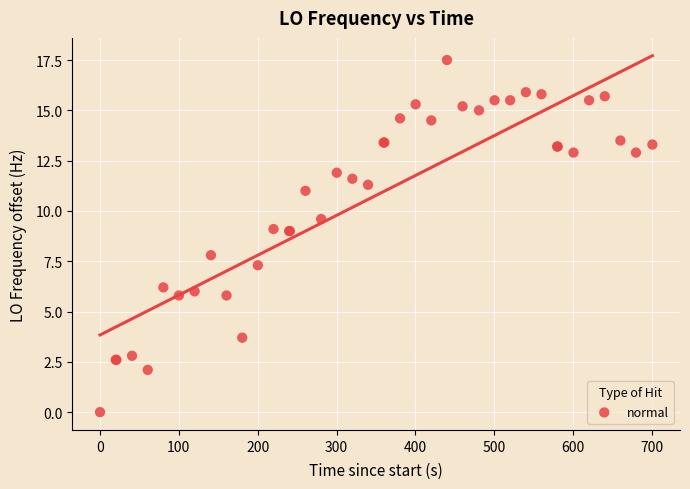

What Y value in the scatter plot is closest to 8?

7.8